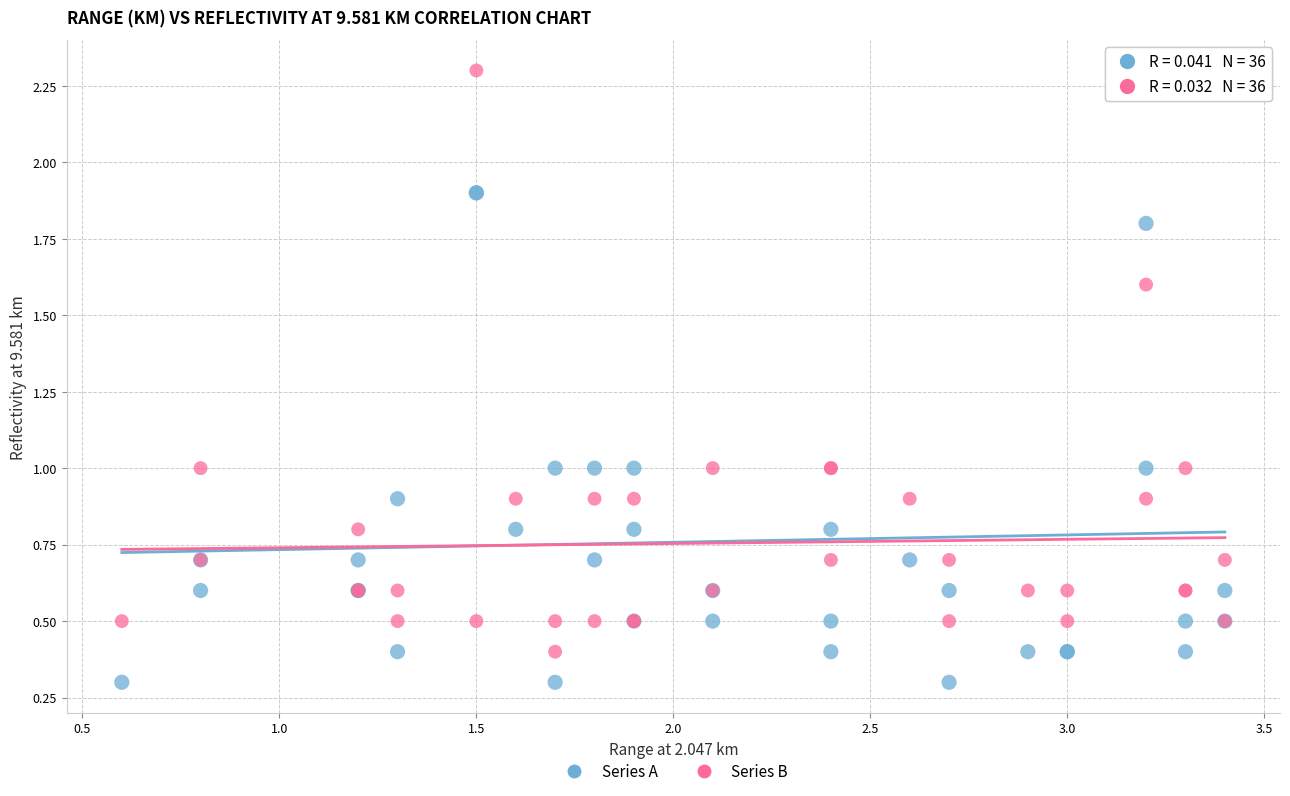

What is the X range (max minus min) for the scatter plot?

2.8